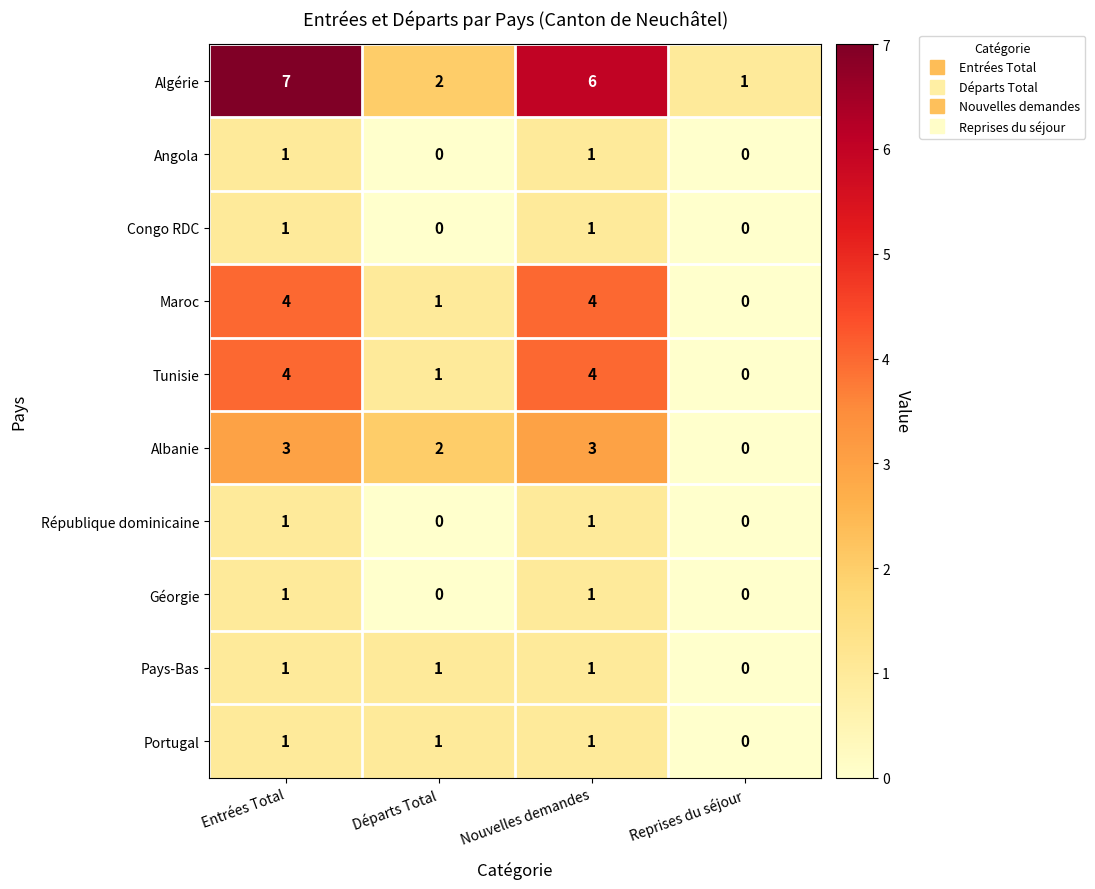

How many République dominicaine values are between 0 and 1?

4